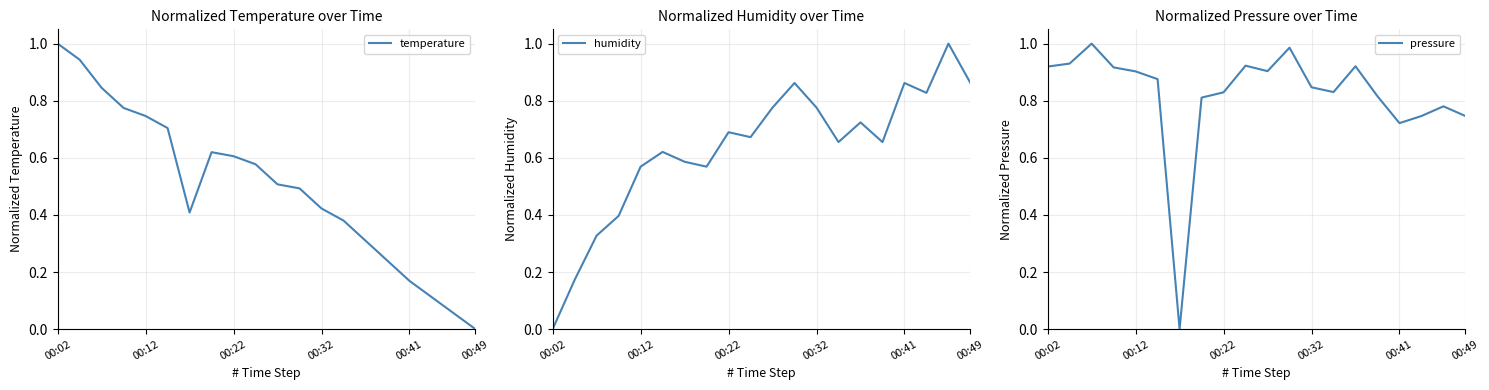

True or false: humidity has a value of 1.0 at 18.

True